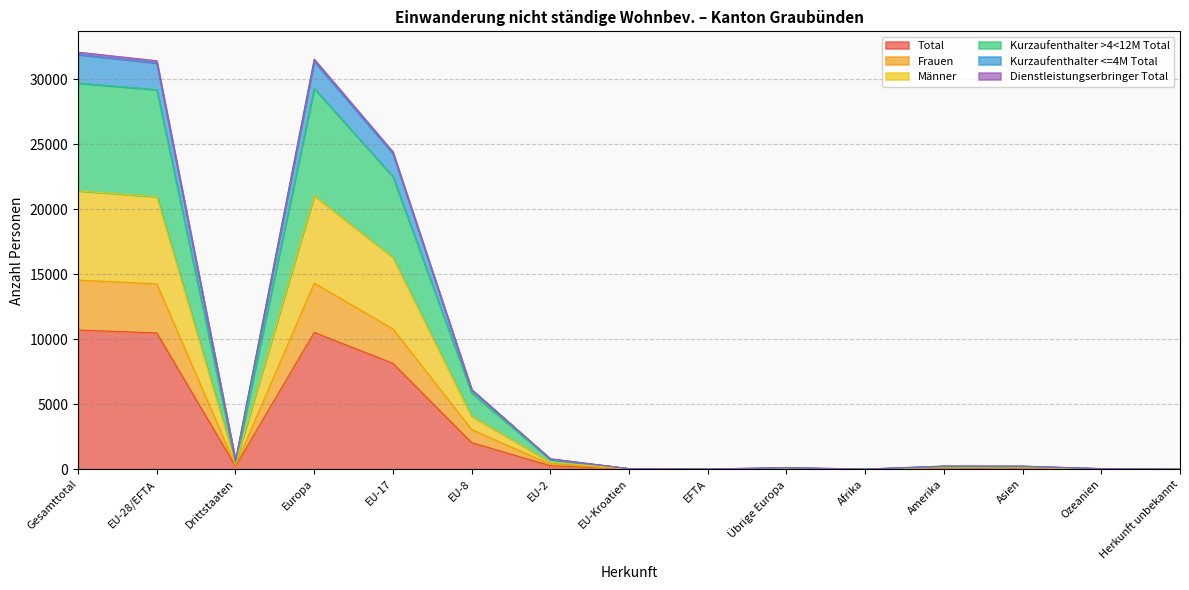

Between EU-17 and Amerika, which is larger?

EU-17